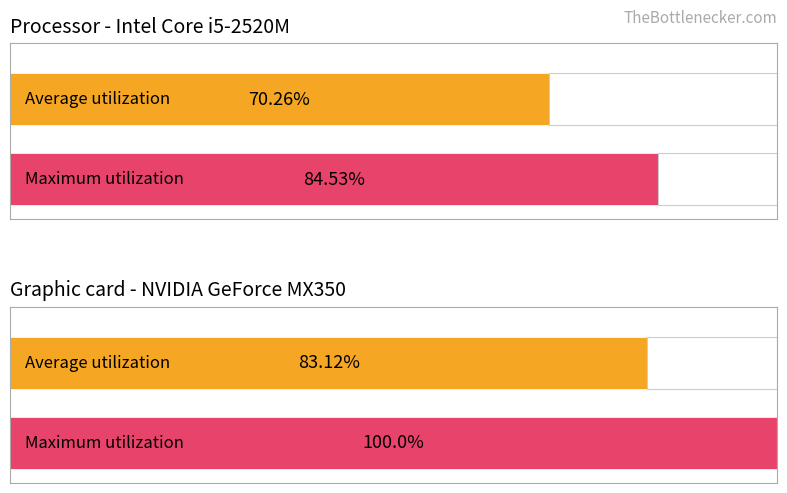

Rank the series at 2 from lowest to highest value.

Average utilization, Maximum utilization